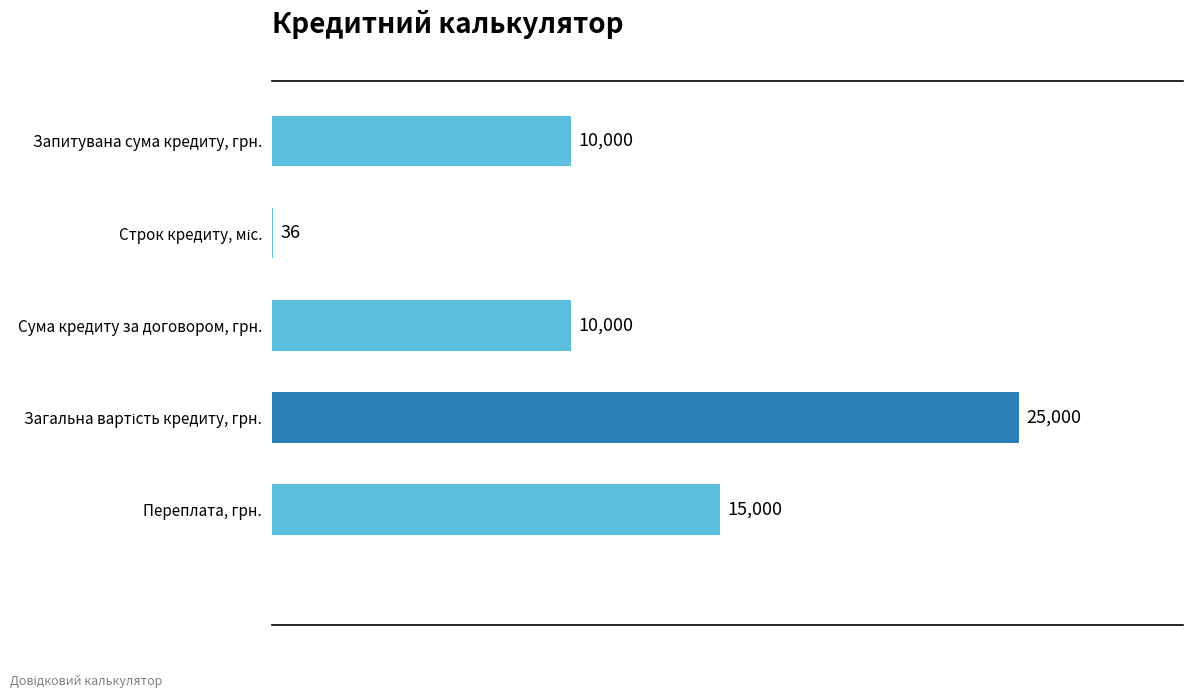

Count the number of categories in the chart.

5